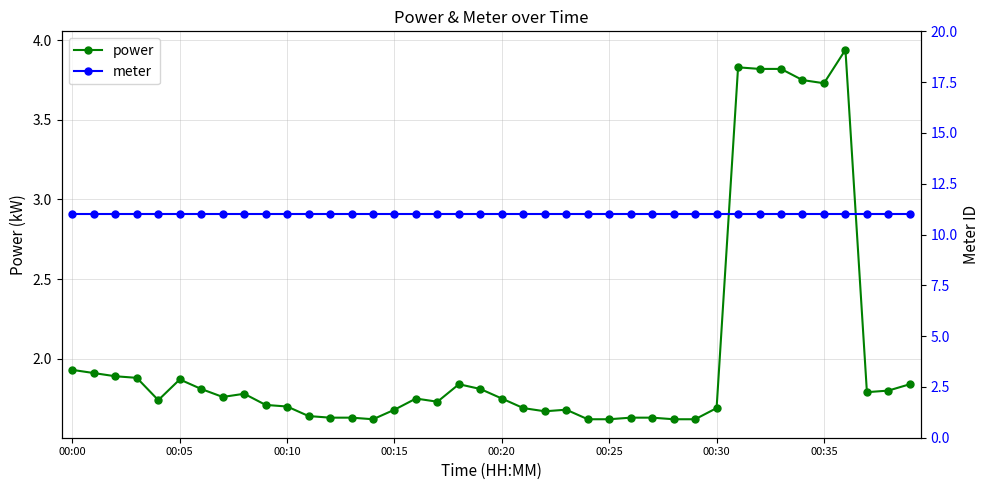

Which series has the largest range (max minus min)?

power